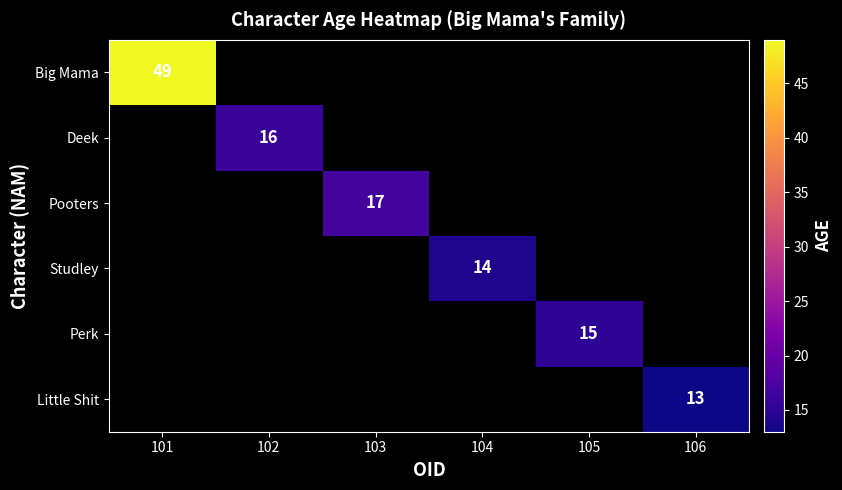

What is the minimum value shown in the chart?

13.0